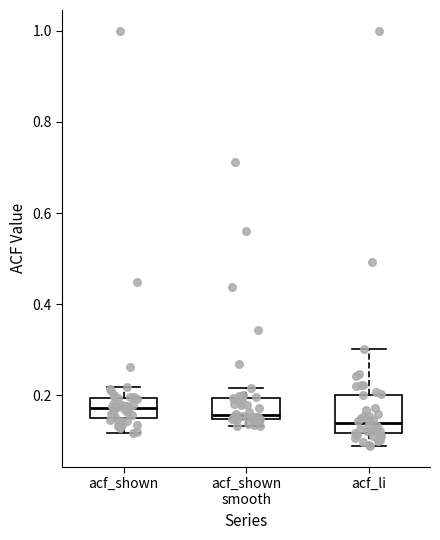

Reading left to right, transcribe this box plot: for each box, give where its median line is, the range the box spans, and where its two whiskers end, as read against the y-axis. The values are not printed on the chart, so give them approximately, as read against the axis.

acf_shown: median 0.18, box 0.16 to 0.20, whiskers 0.12 to 0.22
acf_shown smooth: median 0.16, box 0.14 to 0.20, whiskers 0.14 (just below the box's lower edge) to 0.22
acf_li: median 0.14, box 0.12 to 0.20, whiskers 0.08 to 0.30